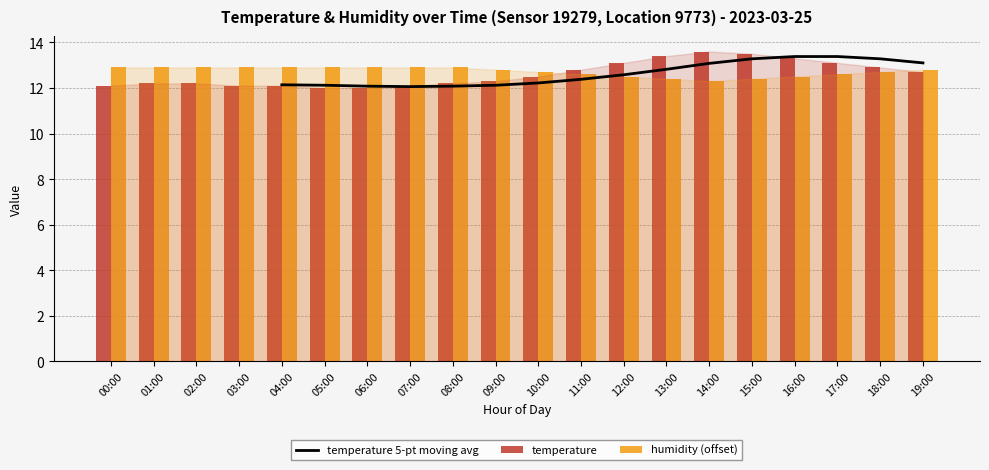

What is the minimum value shown in the chart?

12.0